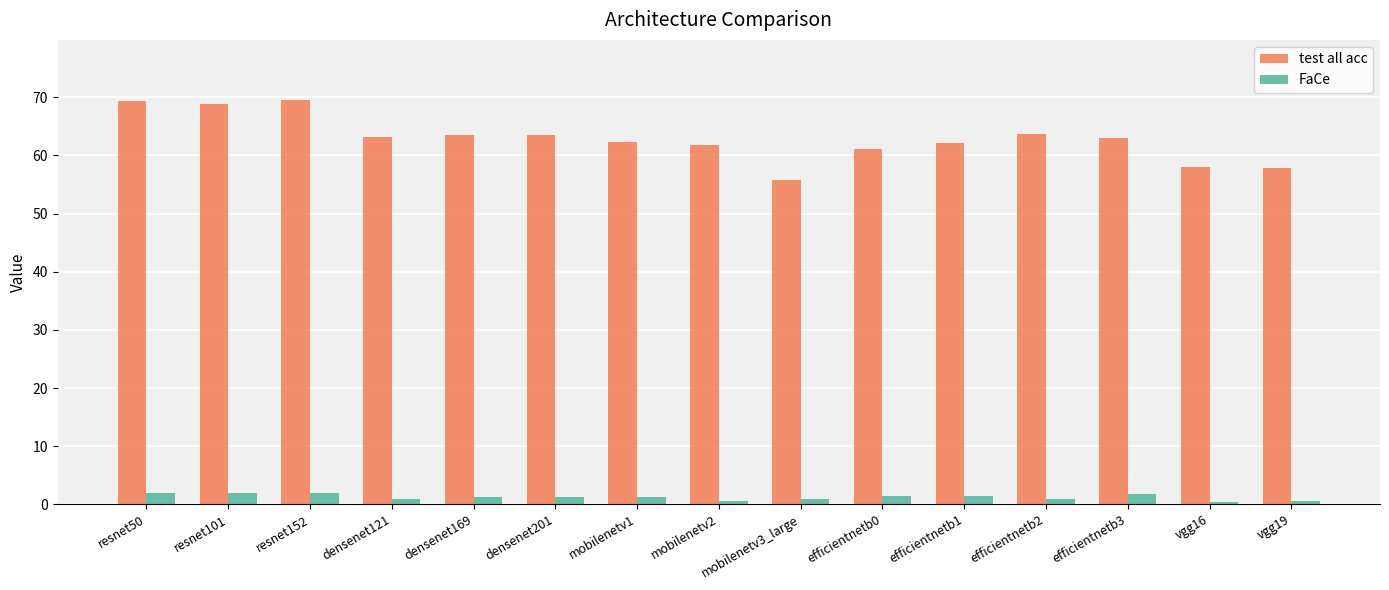

Which series has the largest range (max minus min)?

test all acc